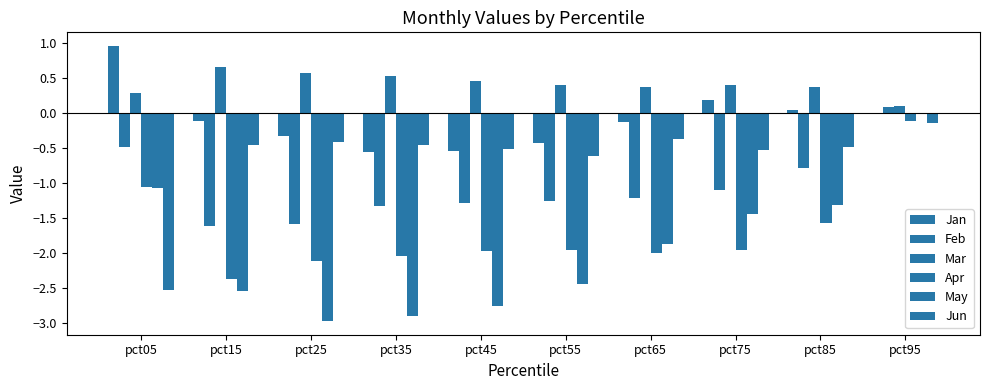

Rank the categories by Jun value from lowest to highest.

pct05, pct55, pct75, pct45, pct85, pct15, pct35, pct25, pct65, pct95